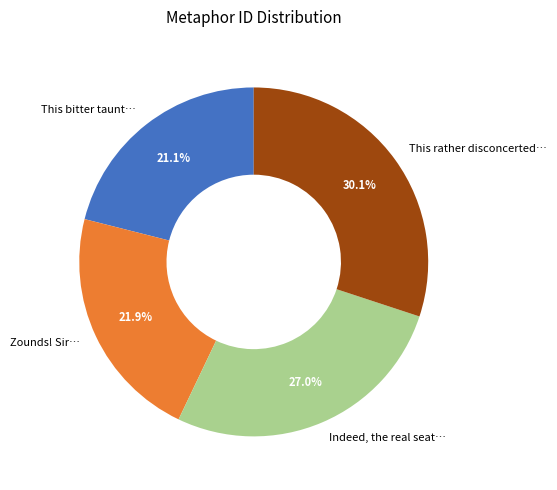

Do Indeed, the real seat… and Zounds! Sir… together represent more than half of the pie?

No